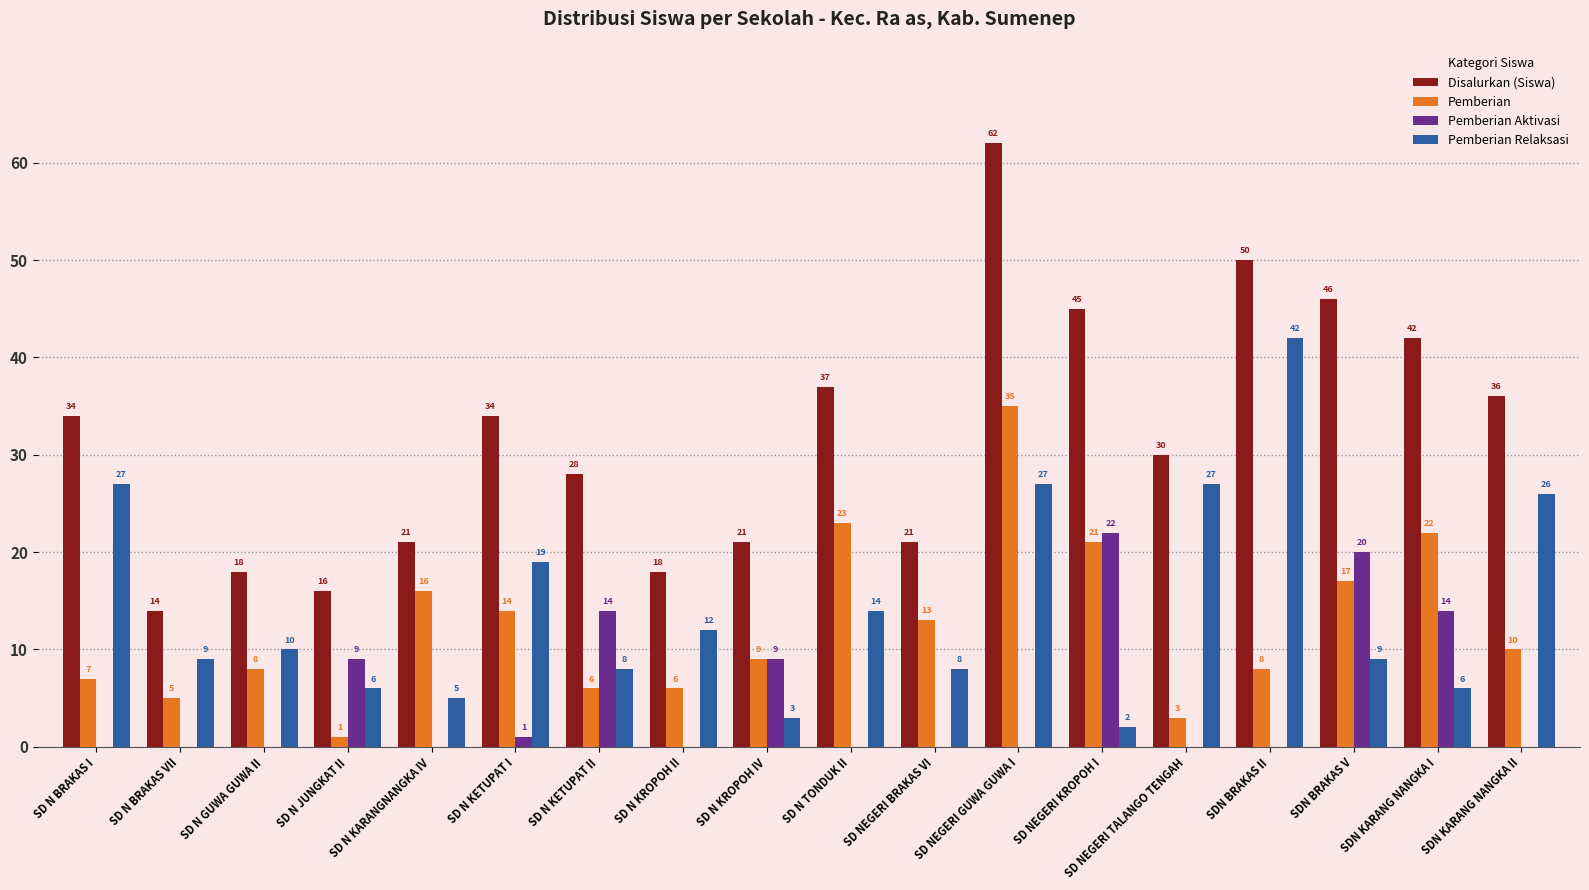

How many distinct data groups are displayed?

4